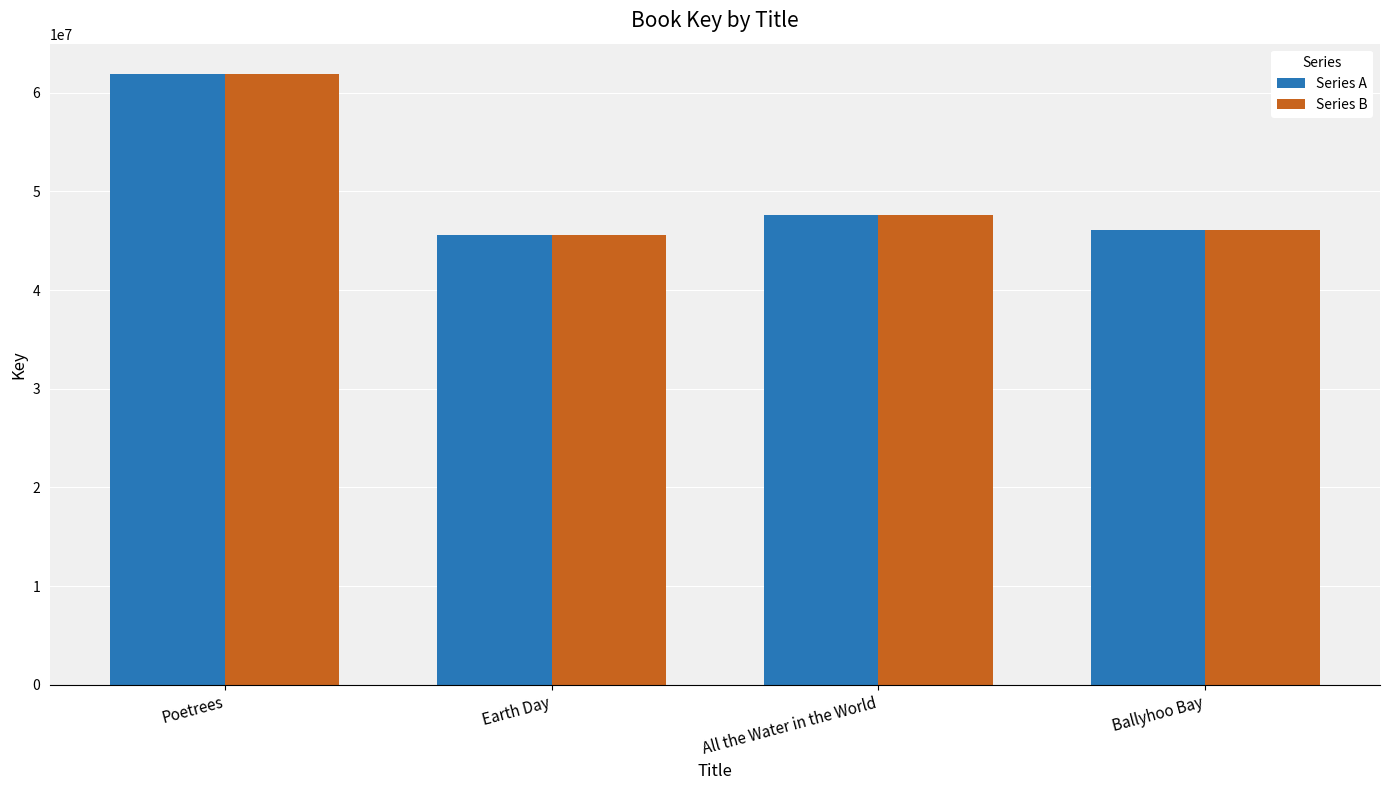

What is the total value across all series at All the Water in the World?

95292584